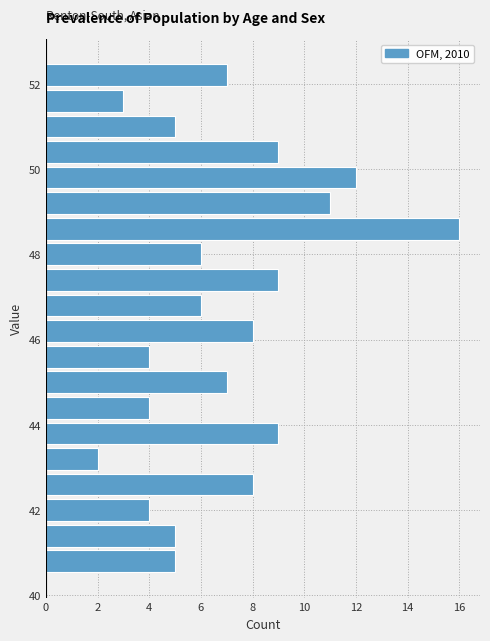

Around what value on the y-axis is the longest bar? Give the approximate position of its centre, as read against the axis.

48.6